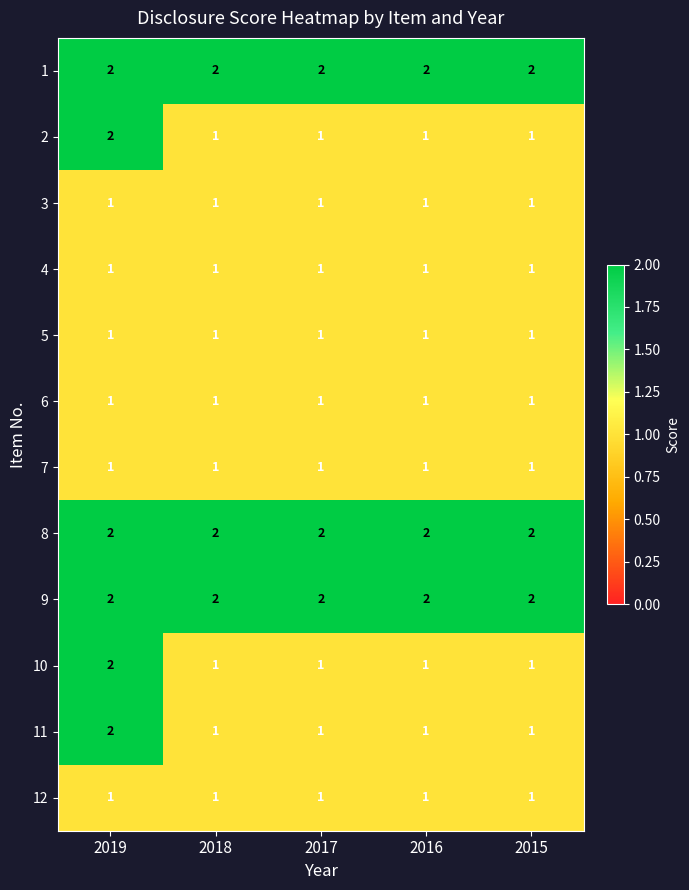

True or false: 10 has a value of 2 at 2015.

False